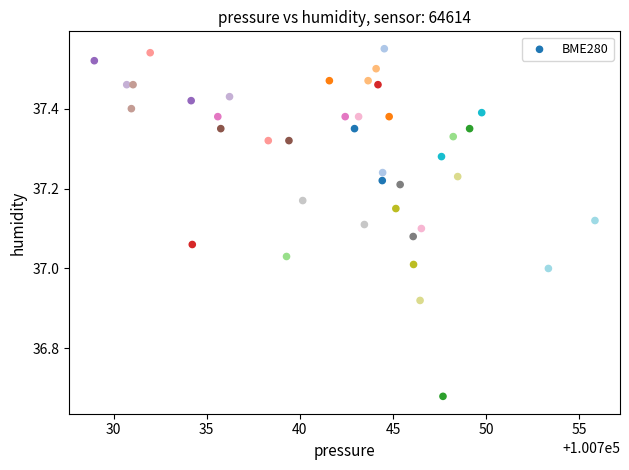

What is the range of X values (max minus min)?

26.9